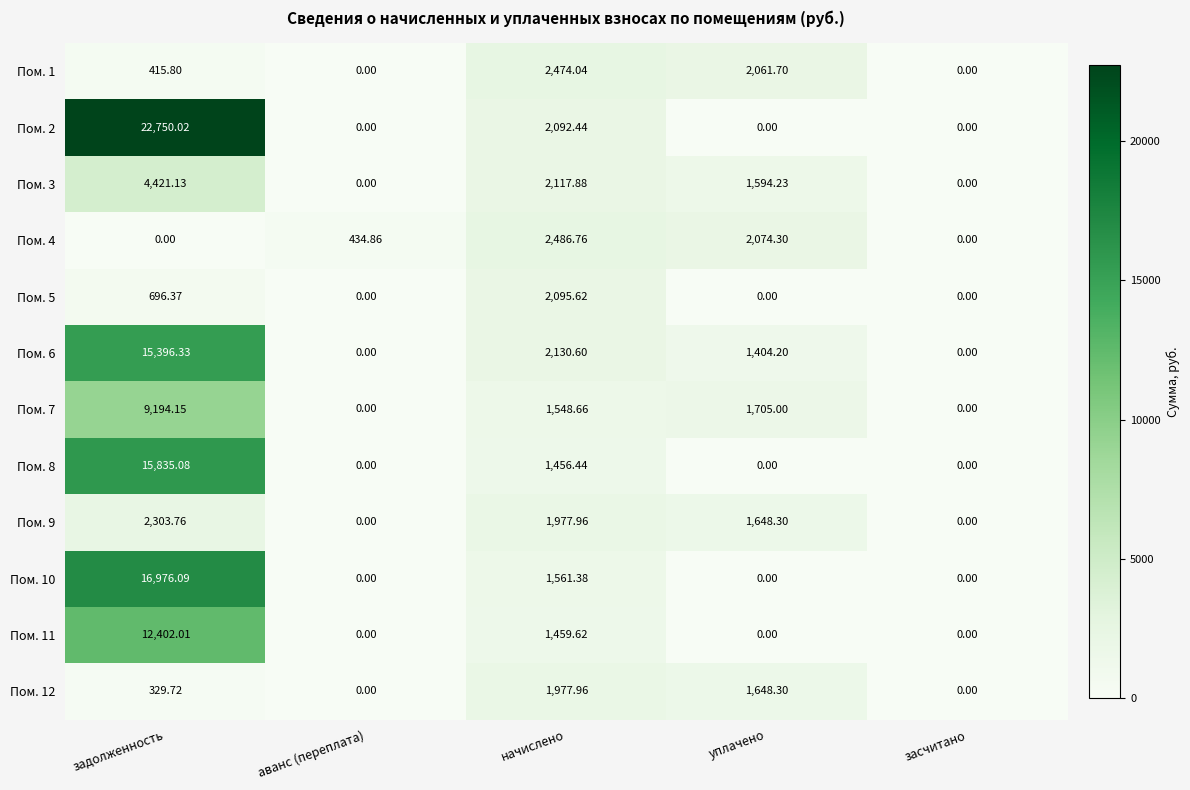

Is the value of Пом. 7 at уплачено greater than the value of Пом. 1 at уплачено?

No